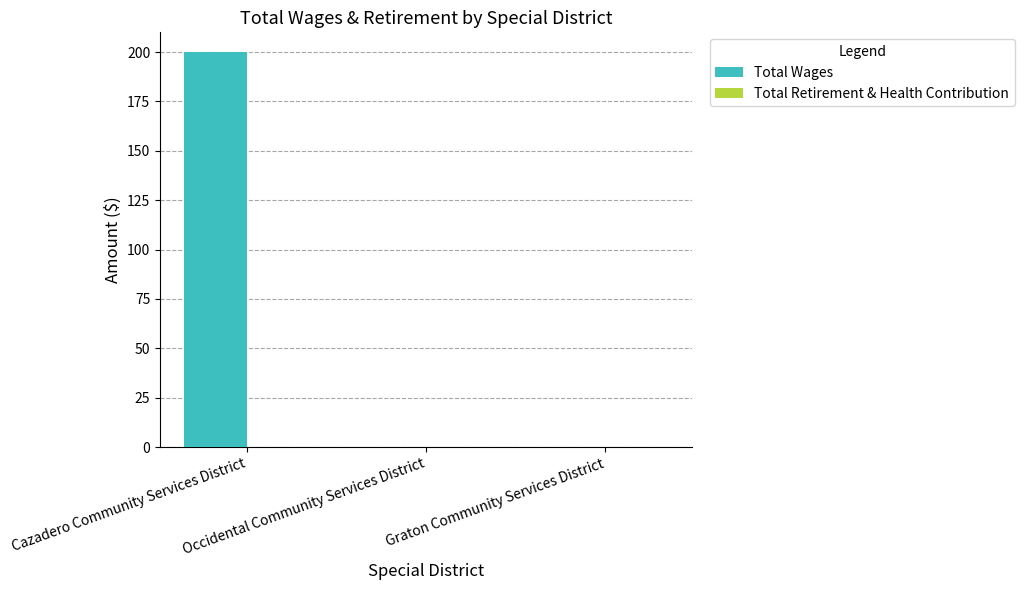

The value at Occidental Community Services District is 101. True or false?

False